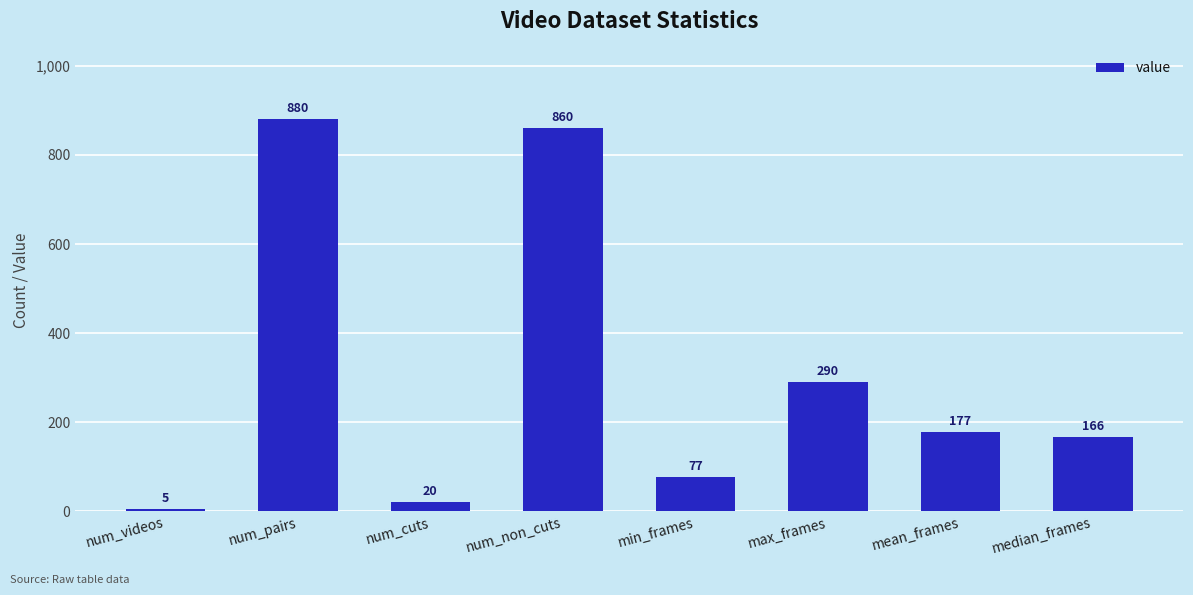

At which label does the data first exceed 177?

num_pairs